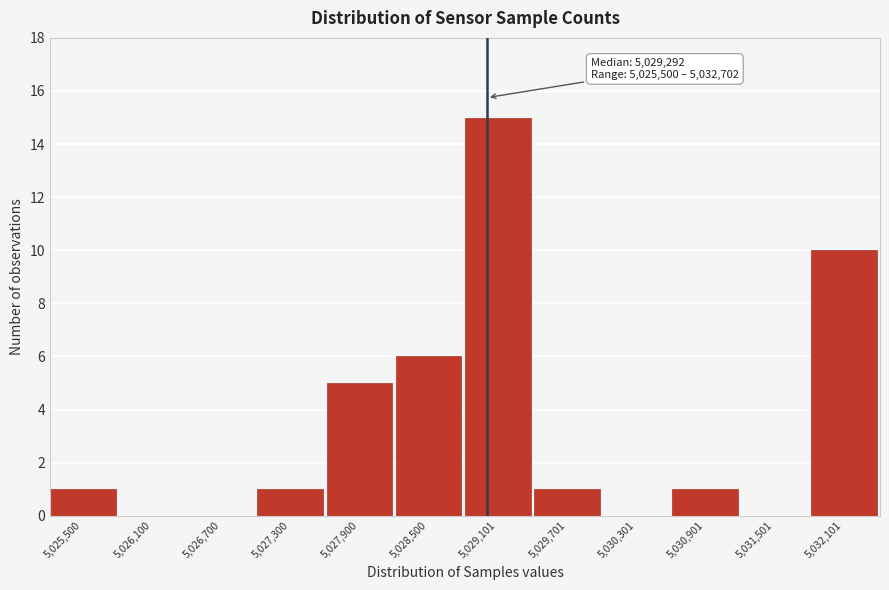

Reading left to right, what are all the values shown in this chart?

5,025,500=1	5,026,100=0	5,026,700=0	5,027,300=1	5,027,900=5	5,028,500=6	5,029,101=15	5,029,701=1	5,030,301=0	5,030,901=1	5,031,501=0	5,032,101=10